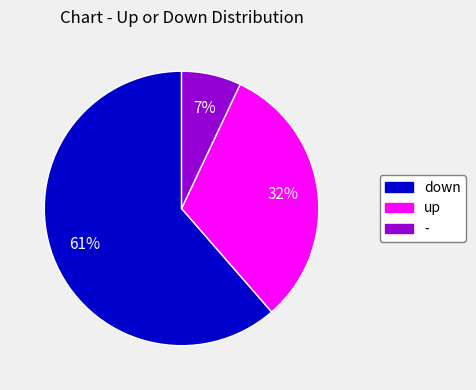

Which category has the biggest portion of the pie?

down